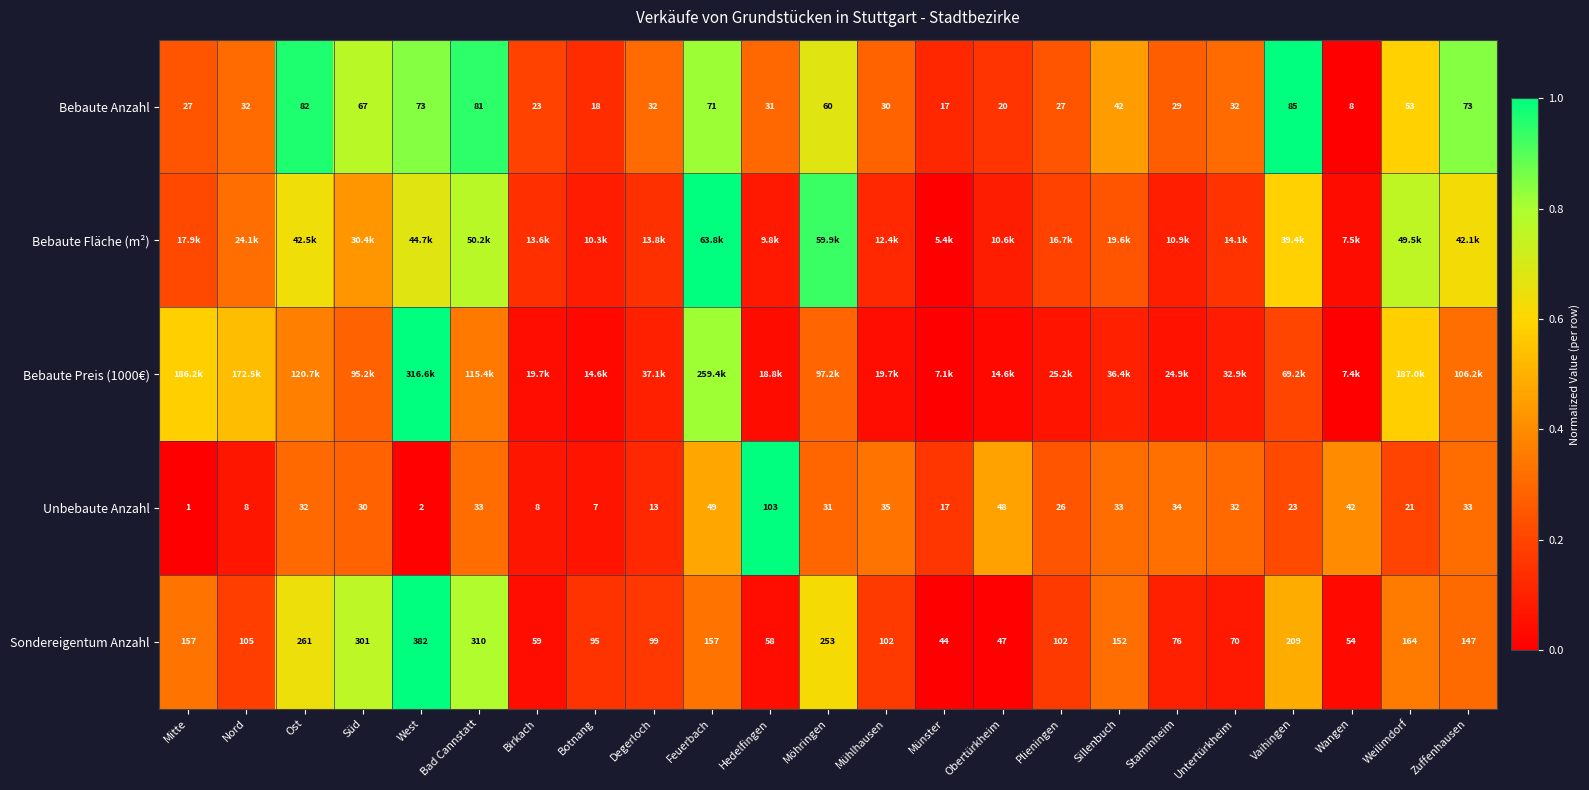

At how many categories does at least one series exceed 0?

23